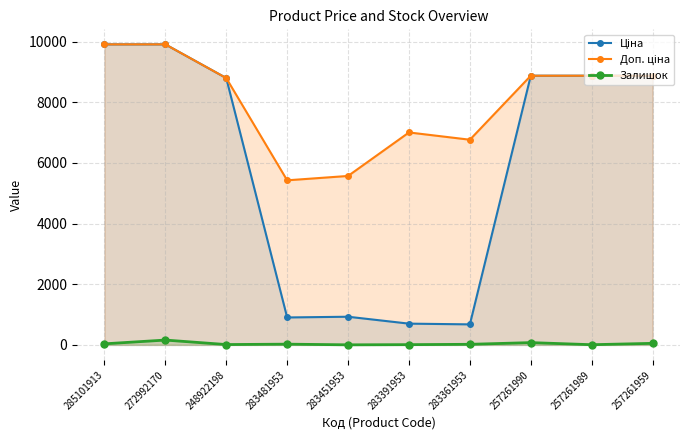

Which series has the largest total across all categories?

Доп. ціна